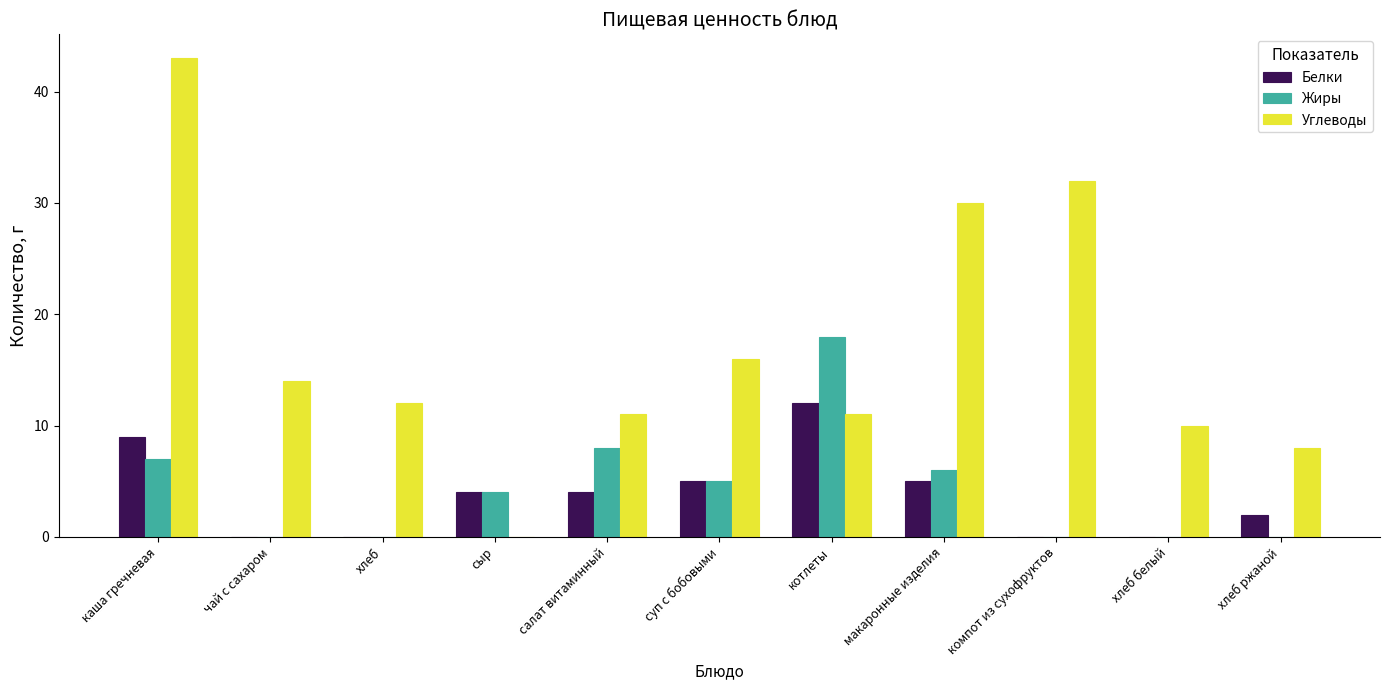

What is the sum of all Жиры values?

48